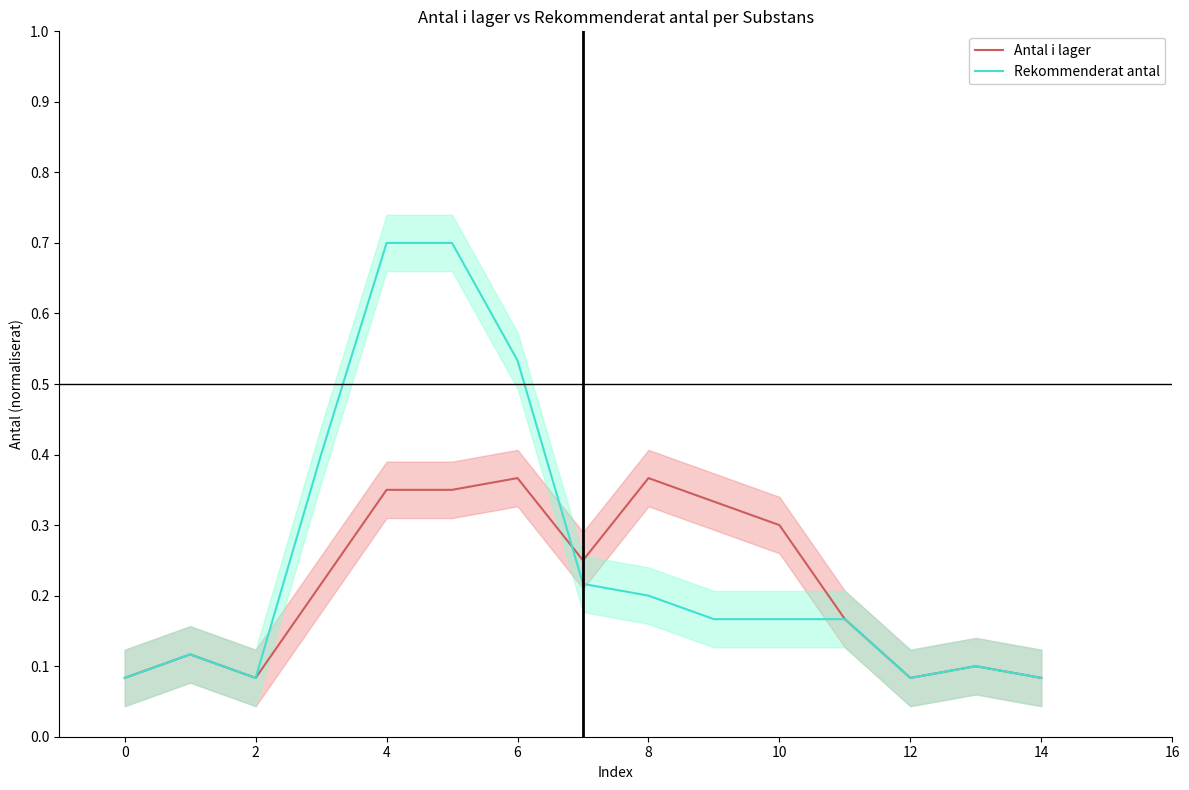

What is the highest value of the Rekommenderat antal series?

0.7